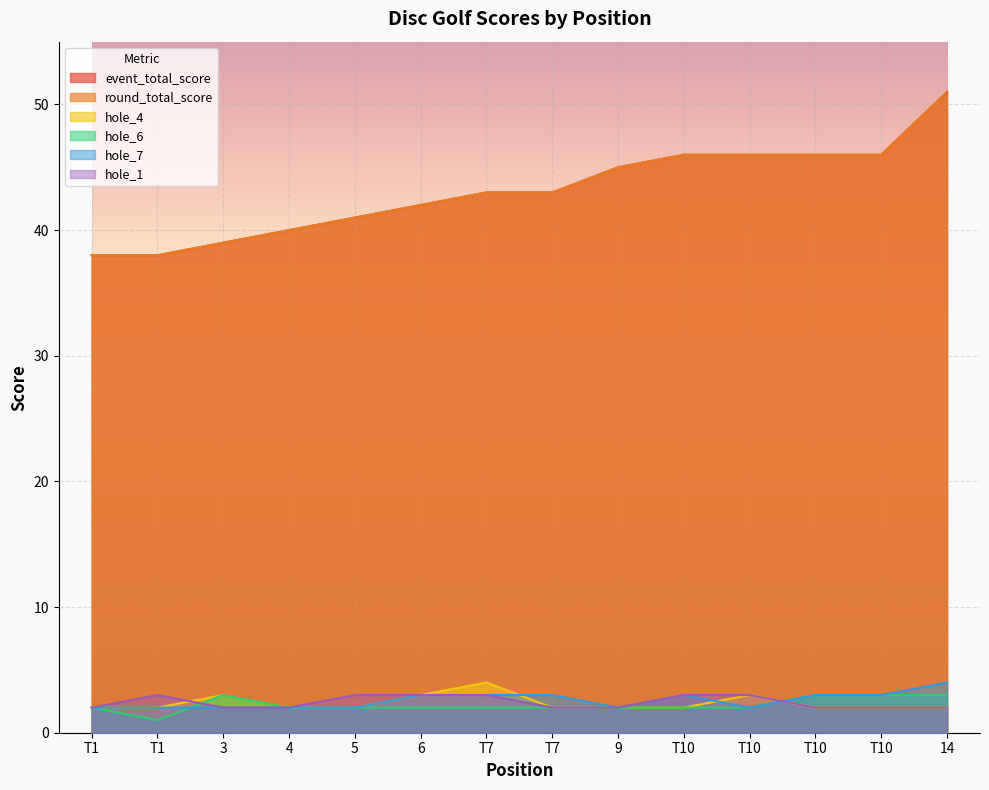

Reading left to right, transcribe all the data shown in this chart.

event_total_score: 38	38	39	40	41	42	43	43	45	46	46	46	46	51
round_total_score: 38	38	39	40	41	42	43	43	45	46	46	46	46	51
hole_4: 2	2	3	2	2	3	4	2	2	2	3	2	2	2
hole_6: 2	1	3	2	2	2	2	2	2	2	2	3	3	3
hole_7: 2	2	2	2	2	3	3	3	2	3	2	3	3	4
hole_1: 2	3	2	2	3	3	3	2	2	3	3	2	2	2